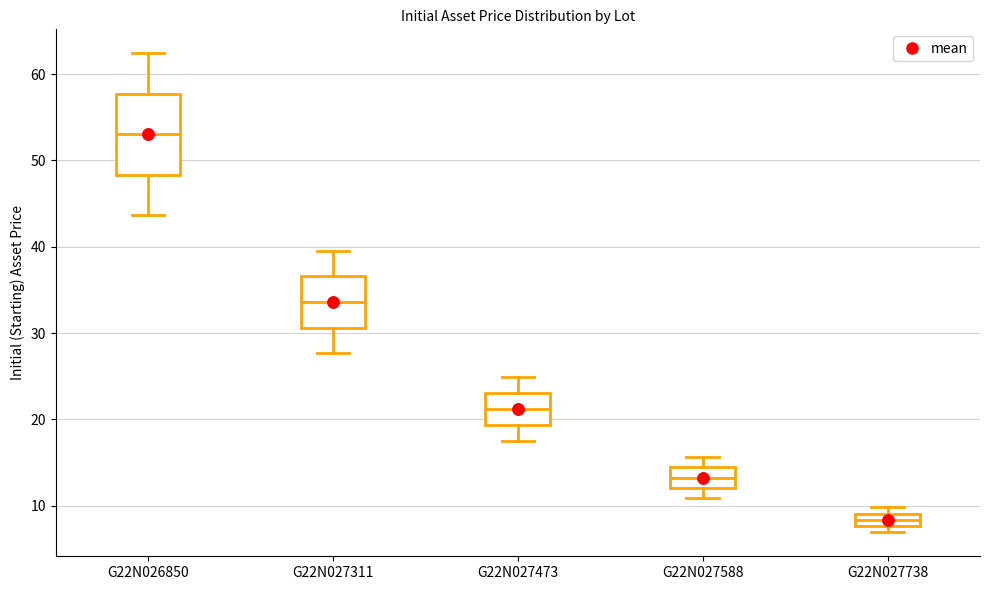

Which box's median line is the lowest?

G22N027738